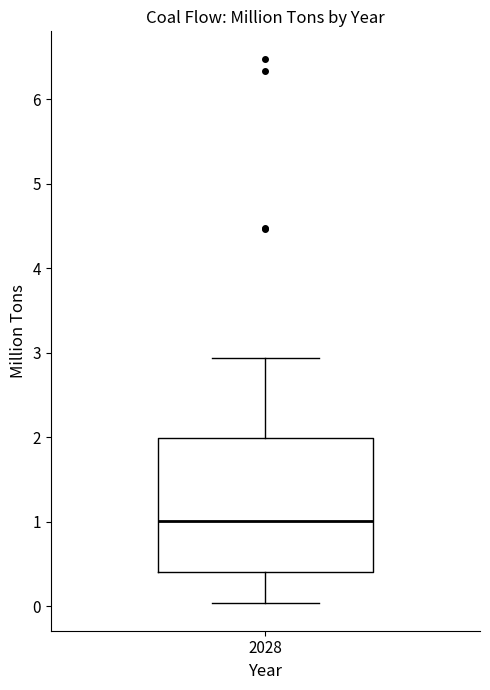

Transcribe this box plot: give where the median line is, the range the box spans, and where the two whiskers end, as read against the y-axis. The values are not printed on the chart, so give them approximately, as read against the axis.

median 1.0, box 0.4 to 2.0, whiskers 0.0 to 2.9